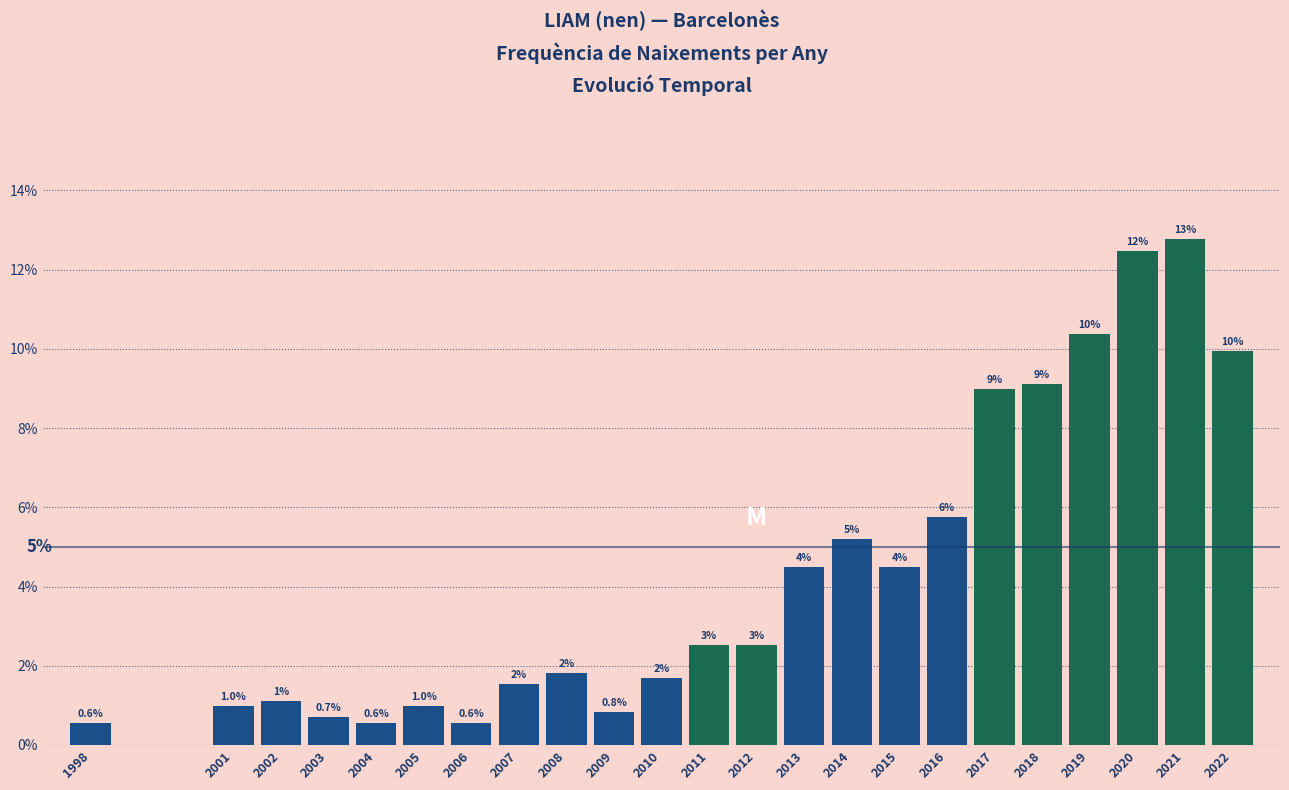

Between 2014 and 2001, which is larger?

2014